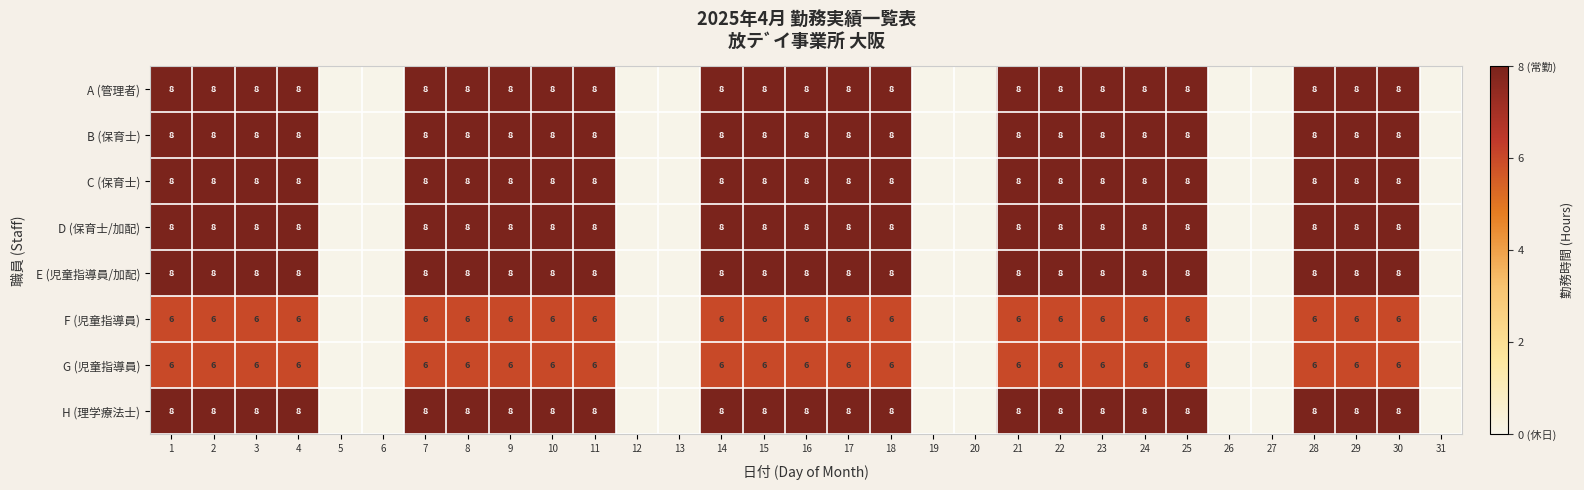

The F (児童指導員) series shows 2 at 16. True or false?

False